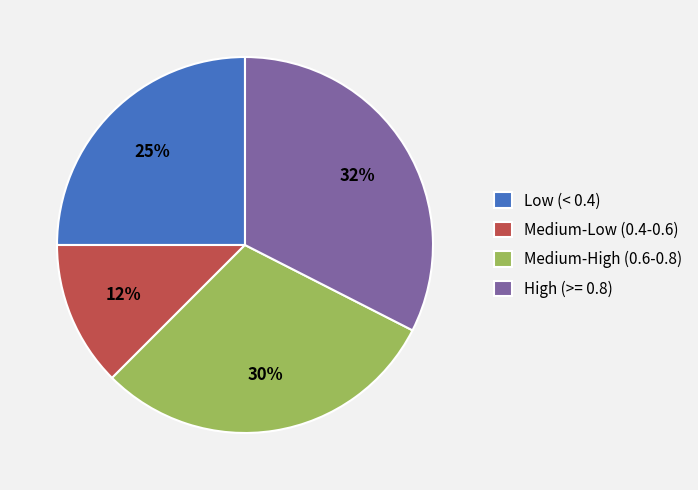

To the nearest percent, what portion does Low (< 0.4) represent?

25%